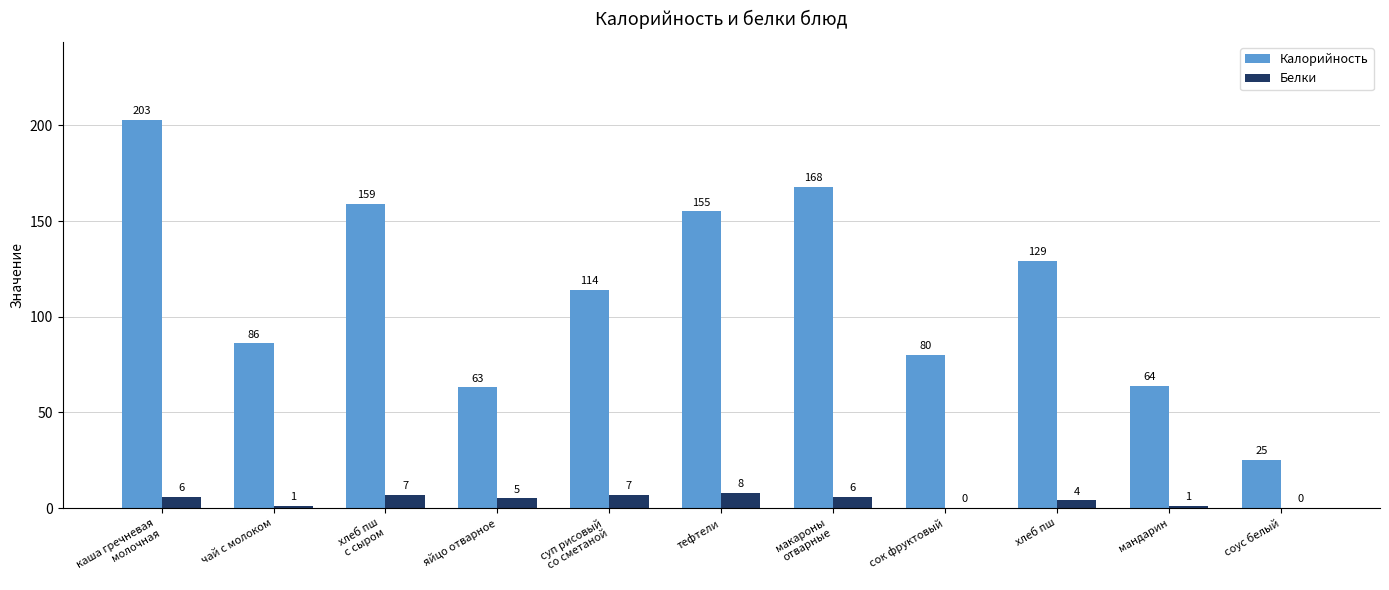

Read the Белки value at макароны
отварные.

6